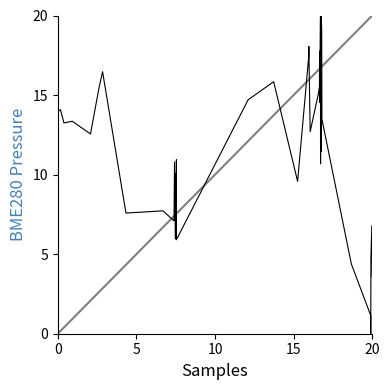

What is the maximum value shown in the chart?

20.0